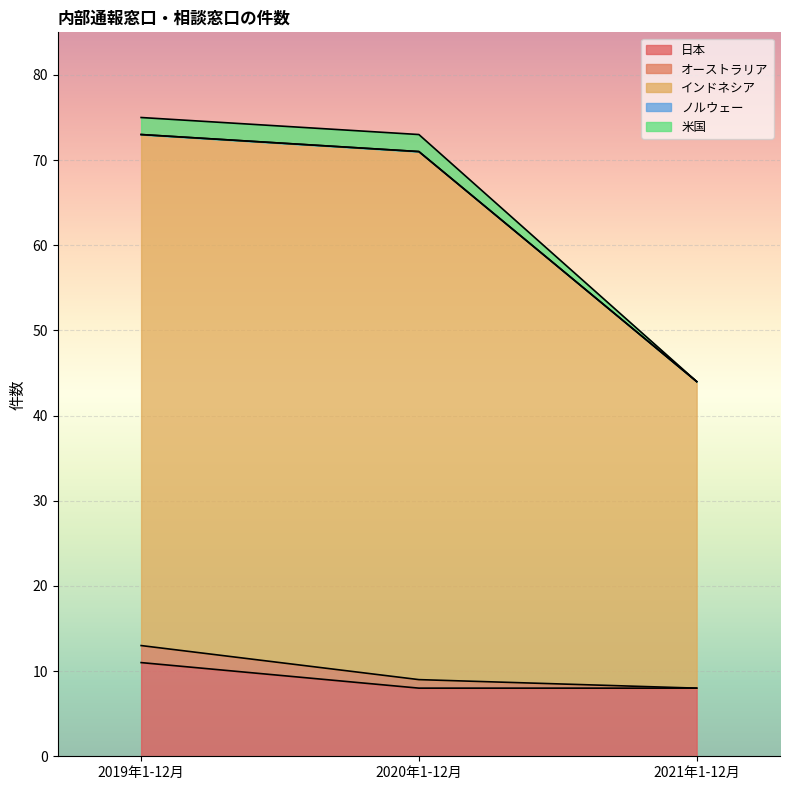

What is the minimum value for 日本?

8